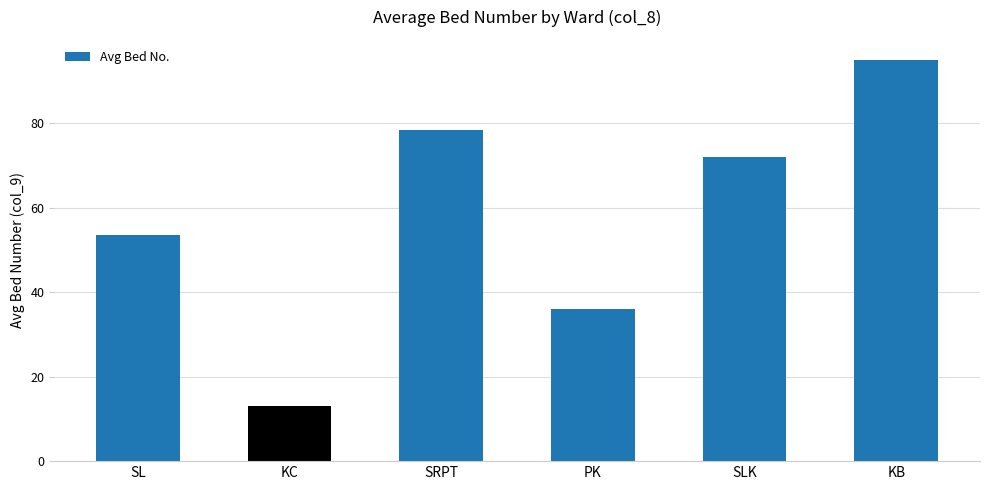

What is the sum of the values at KB and SL?

148.5